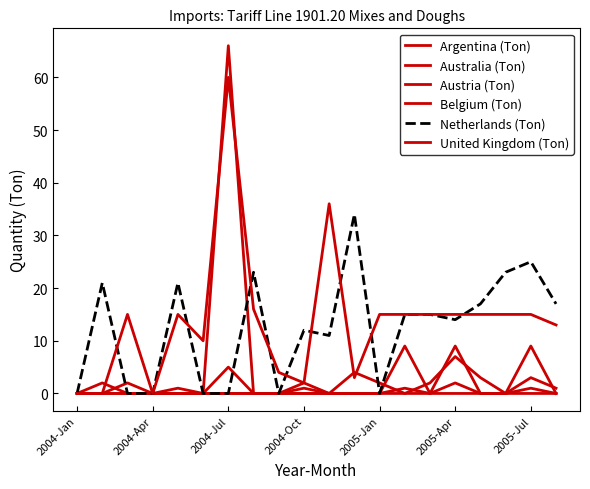

Does the chart have visible grid lines?

No